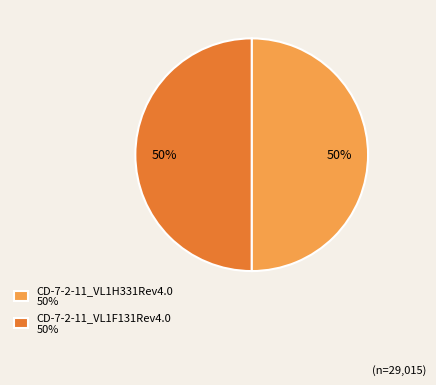

To the nearest percent, what percentage of the pie is CD-7-2-11_VL1F131Rev4.0?

50%